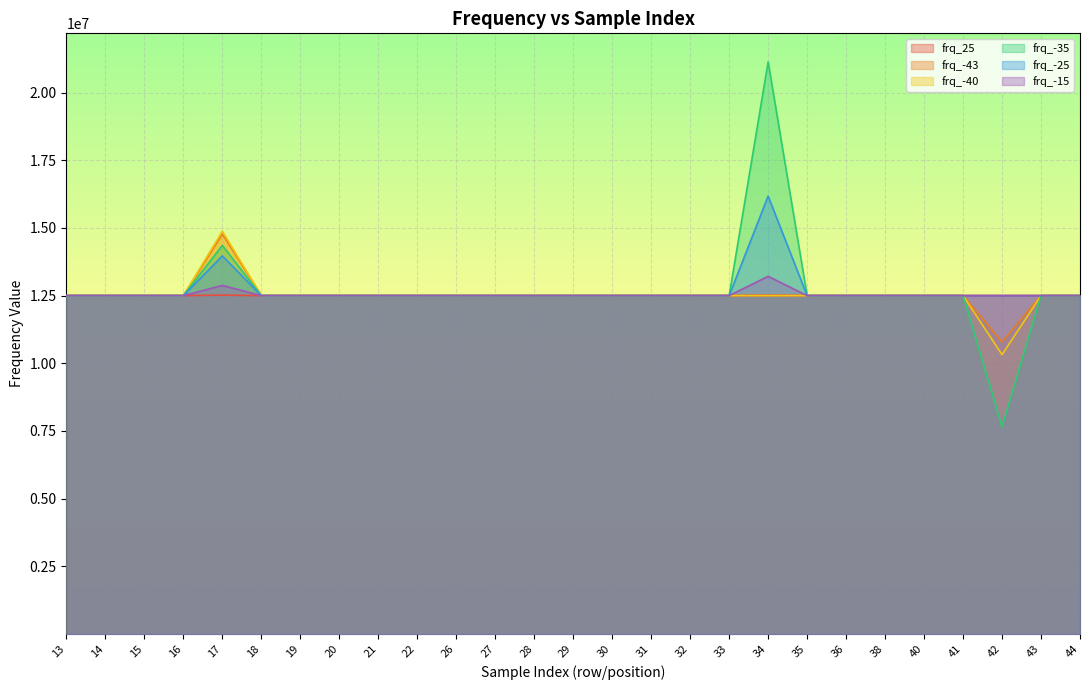

How many values in the frq_25 series are below 12500015?

12